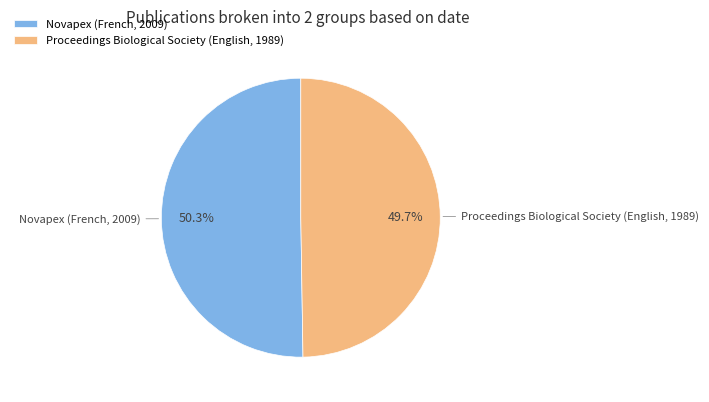

To the nearest percent, what percentage of the pie is Novapex (French, 2009)?

50%